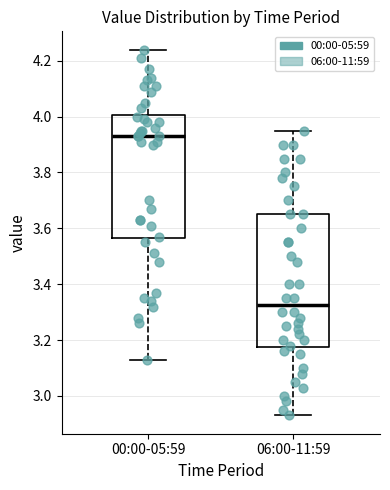

Which box's median line is the highest?

00:00-05:59